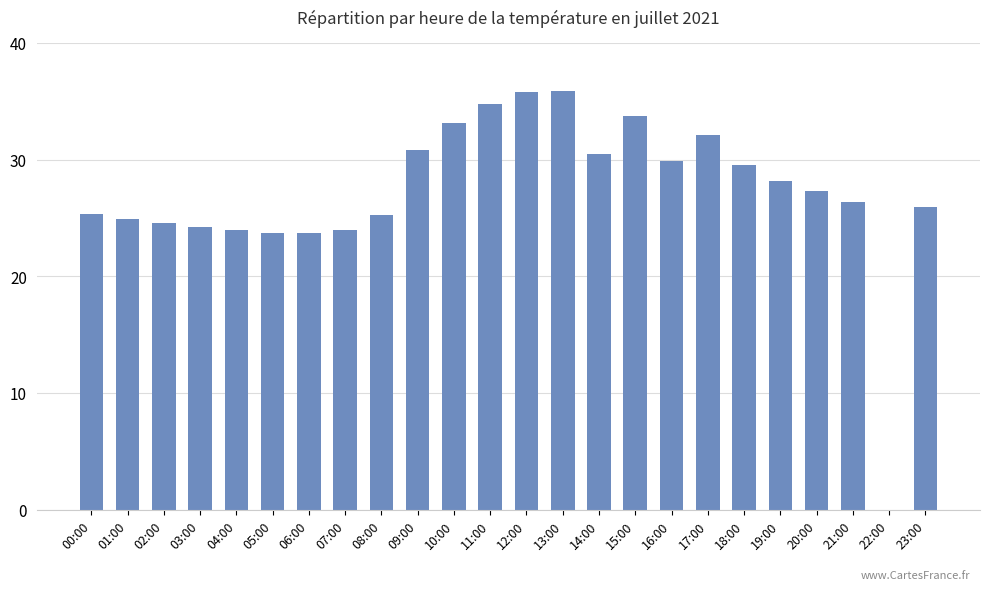

What is the maximum value shown in the chart?

35.9